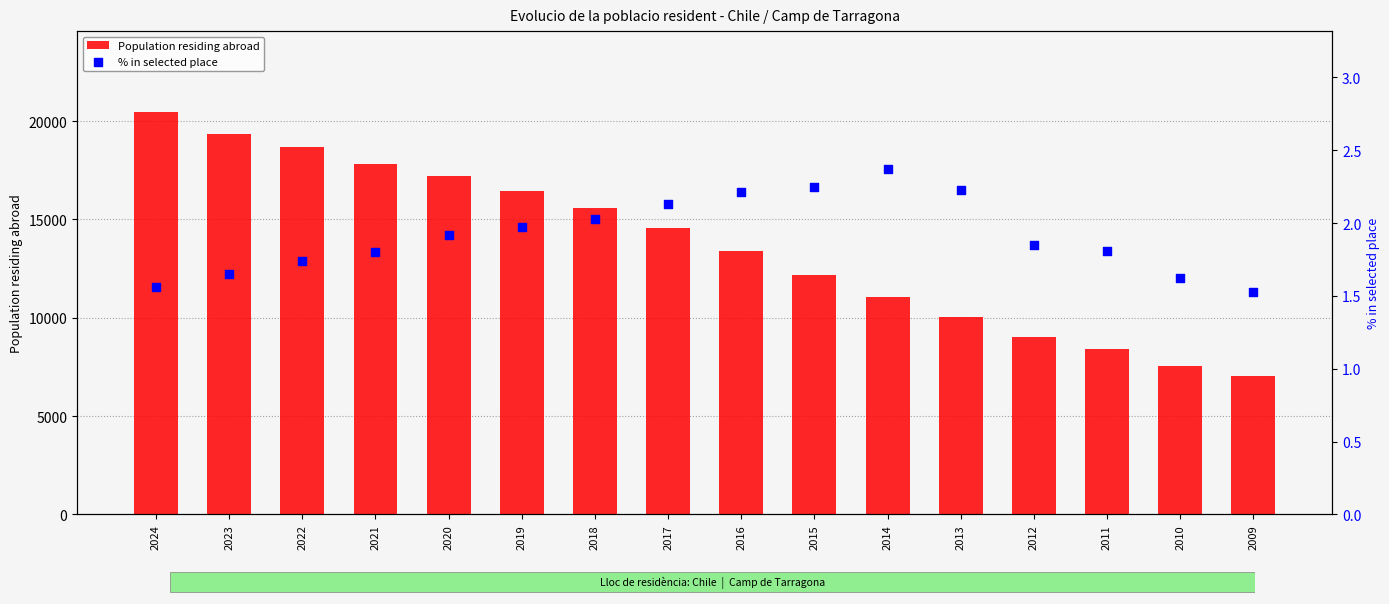

Which series has the largest Y range (max minus min)?

Population residing abroad